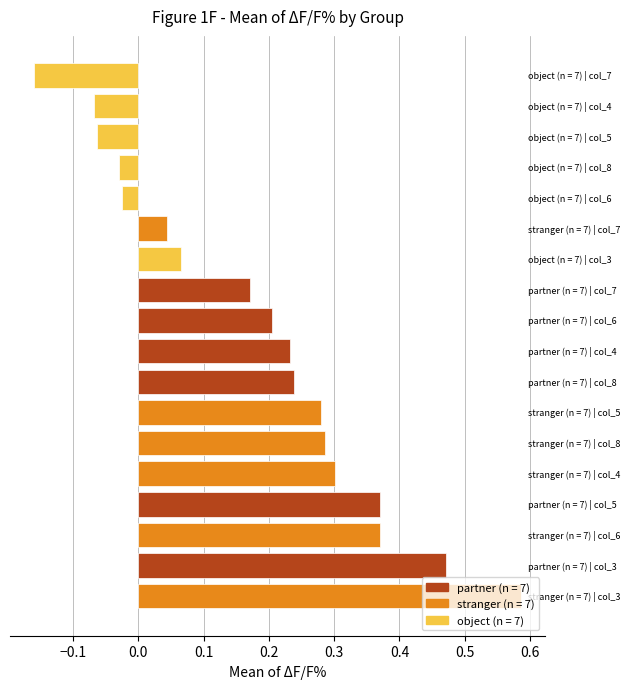

What is the difference between the maximum and minimum values?

0.7